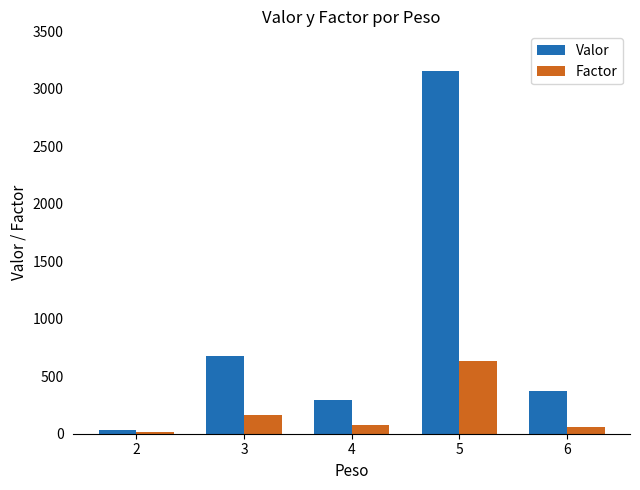

Where does the Factor series first go above 73?

3